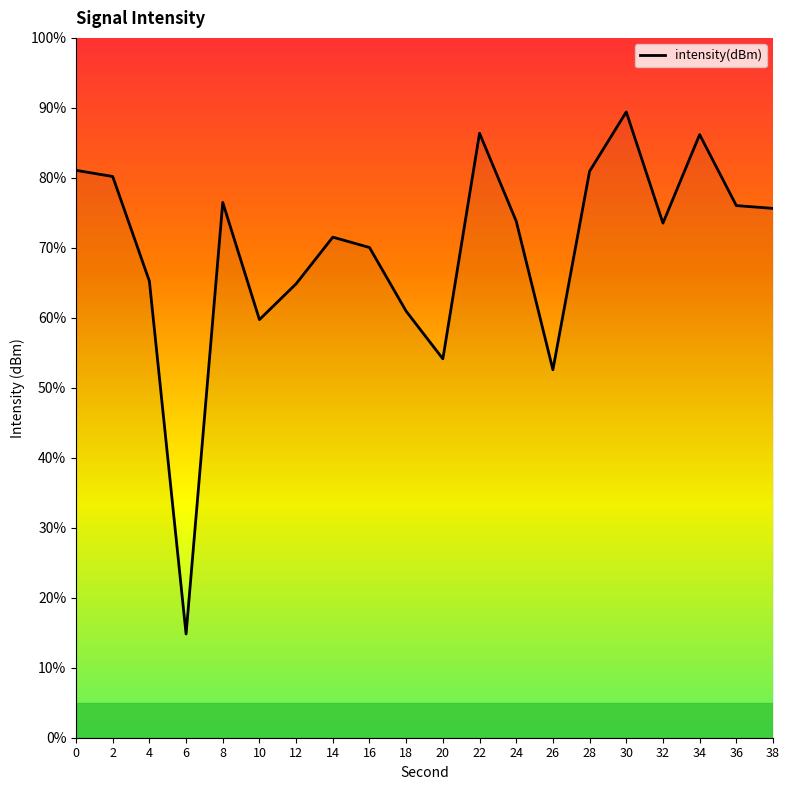

What is the difference between the maximum and minimum values?

74.6